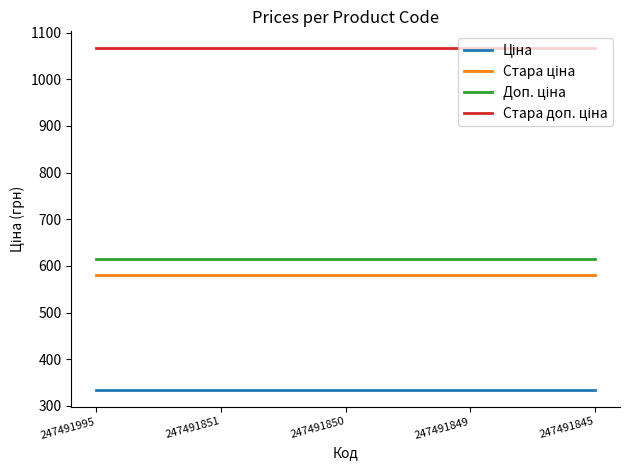

What is the total value across all series at 247491845?

2596.8